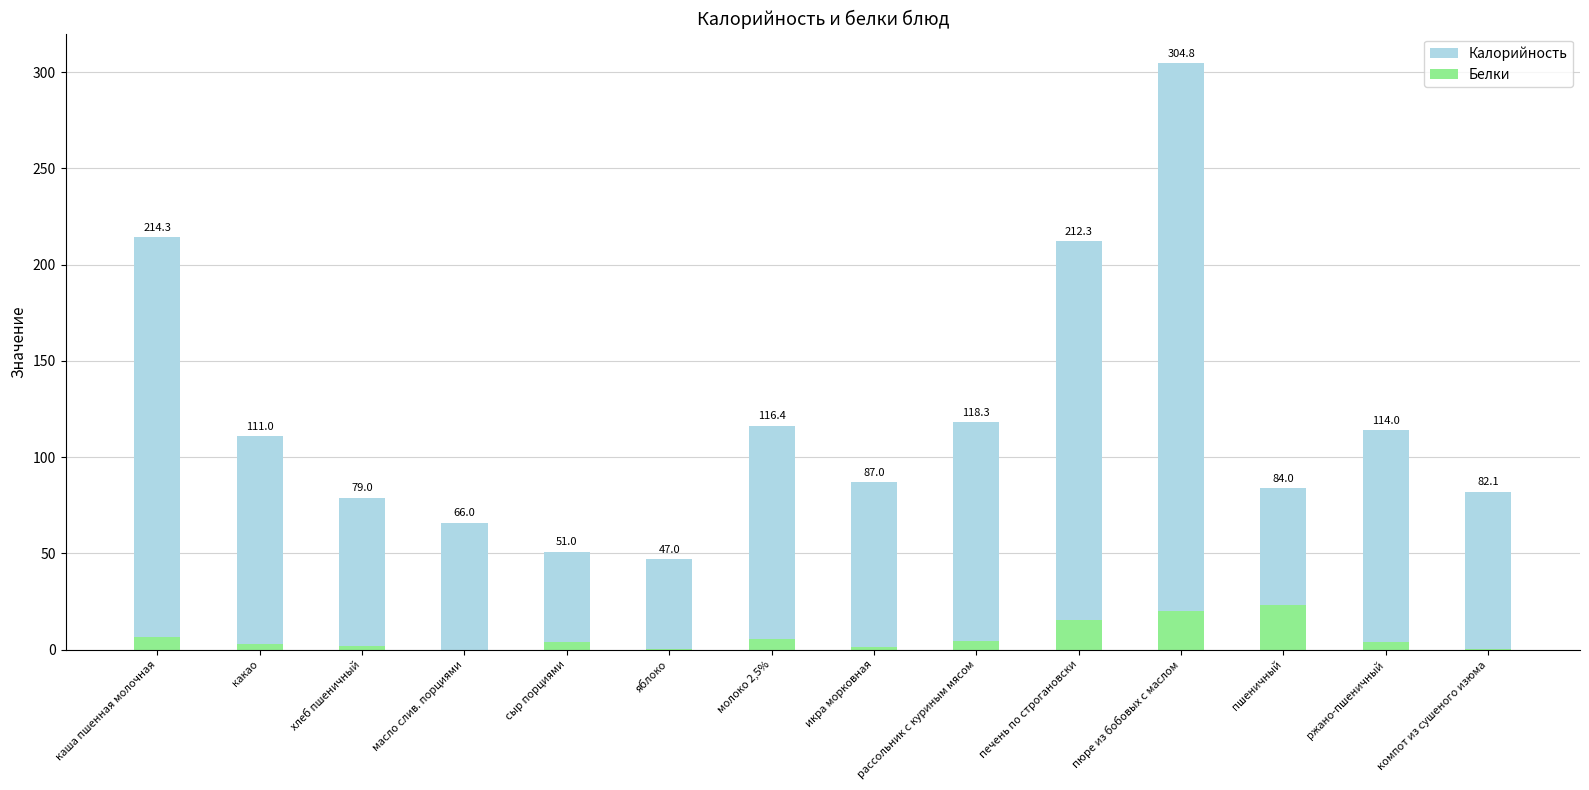

How many bars are there in each group?

2